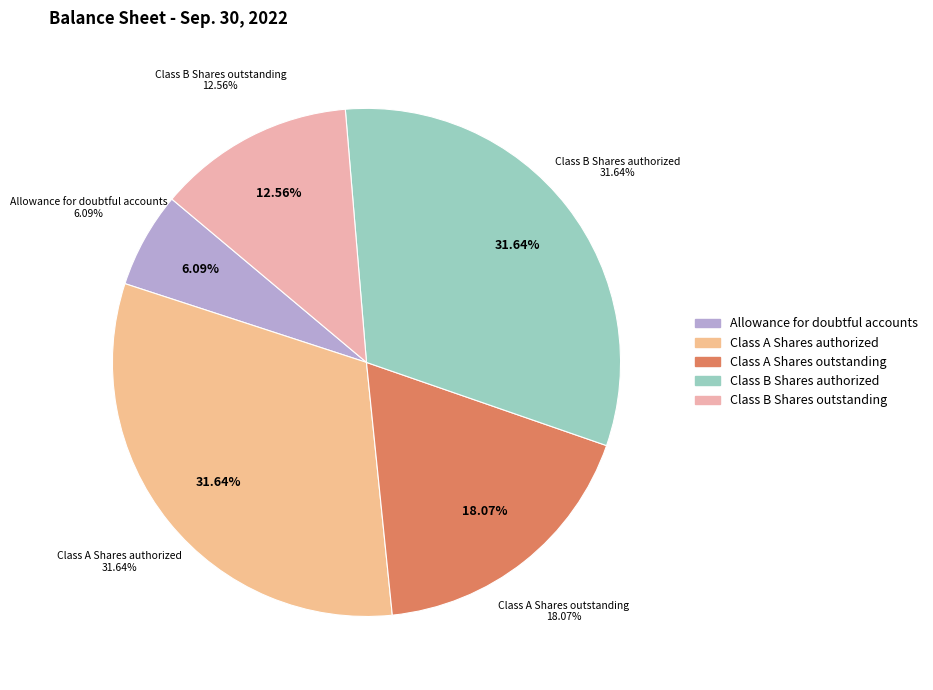

Count the number of slices in the pie.

7